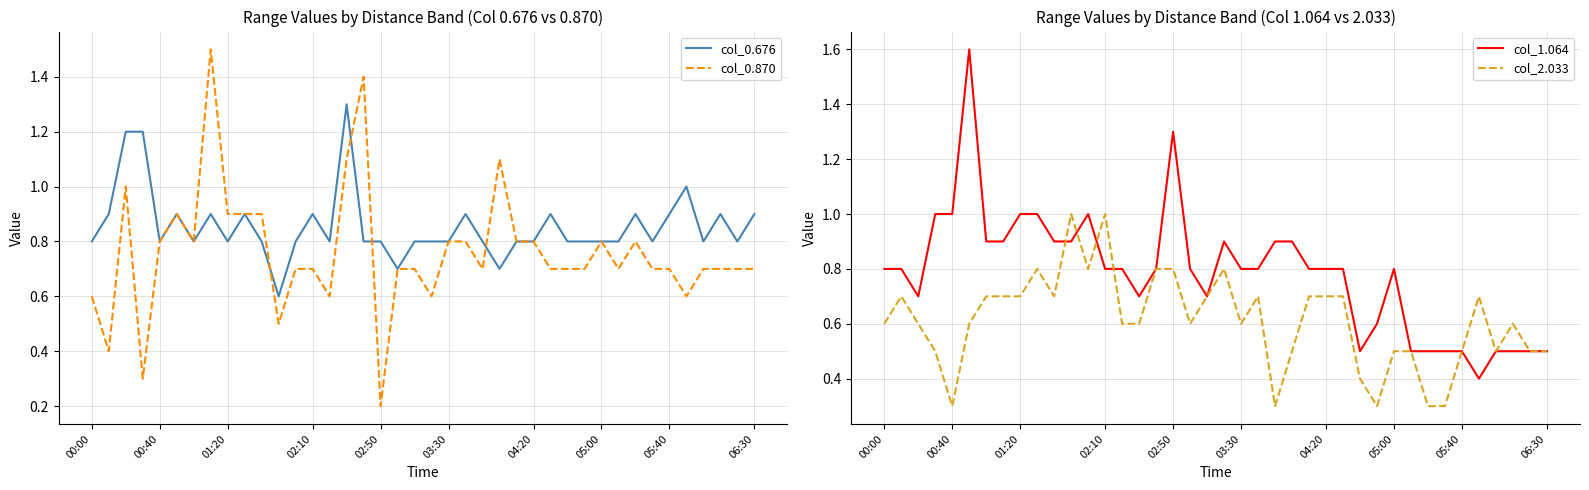

What is the lowest value of the col_0.676 series?

0.6